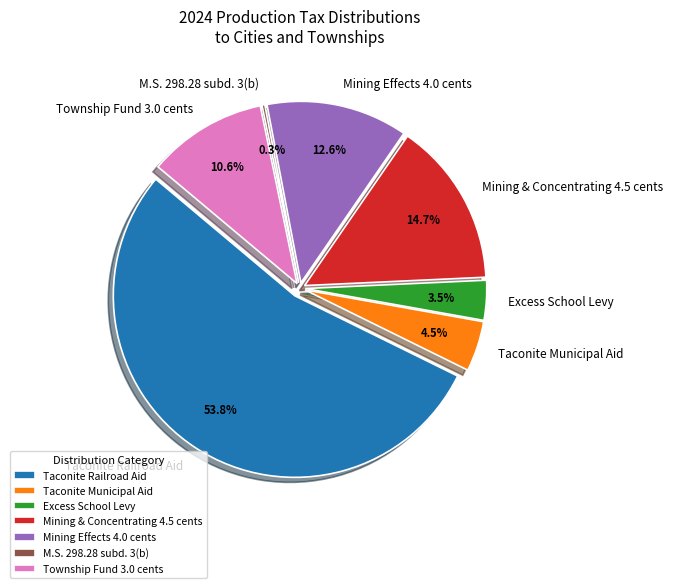

What is the smallest slice in the pie chart?

M.S. 298.28 subd. 3(b)